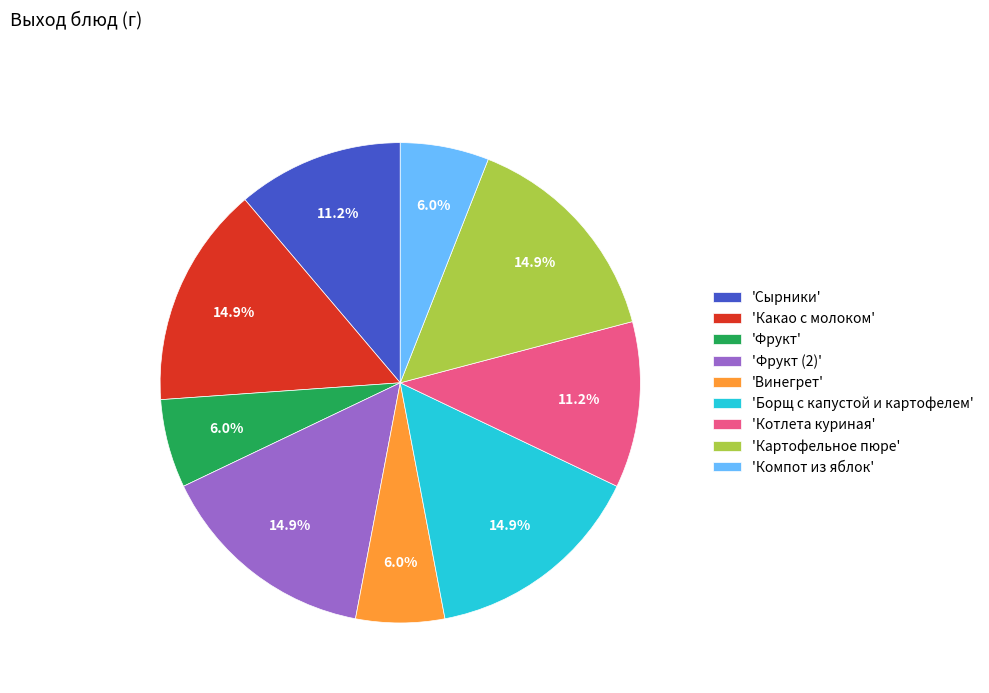

Approximately how many times larger is the value at 'Котлета куриная' compared to 'Сырники'?

1.0